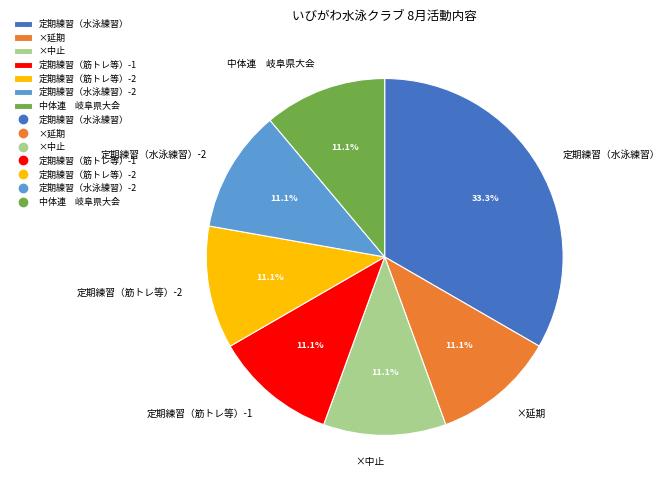

What is the total percentage of ×延期 and 定期練習（筋トレ等）-1?

22.2%